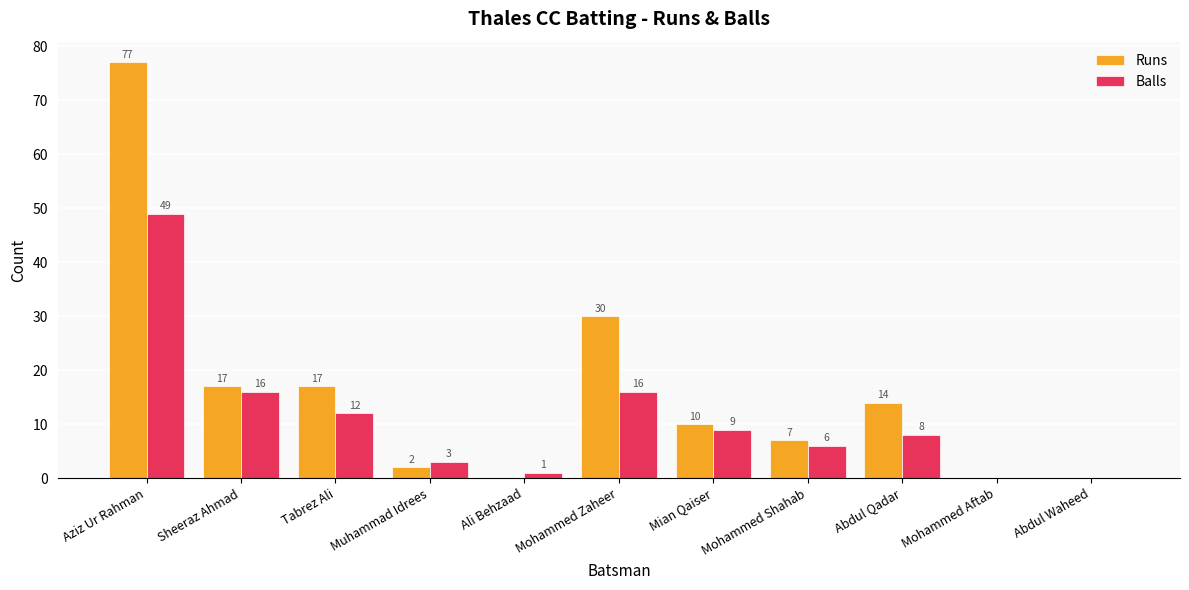

Reading right to left, what are all the values shown in this chart?

Runs: Abdul Waheed=0	Mohammed Aftab=0	Abdul Qadar=14	Mohammed Shahab=7	Mian Qaiser=10	Mohammed Zaheer=30	Ali Behzaad=0	Muhammad Idrees=2	Tabrez Ali=17	Sheeraz Ahmad=17	Aziz Ur Rahman=77
Balls: Abdul Waheed=0	Mohammed Aftab=0	Abdul Qadar=8	Mohammed Shahab=6	Mian Qaiser=9	Mohammed Zaheer=16	Ali Behzaad=1	Muhammad Idrees=3	Tabrez Ali=12	Sheeraz Ahmad=16	Aziz Ur Rahman=49